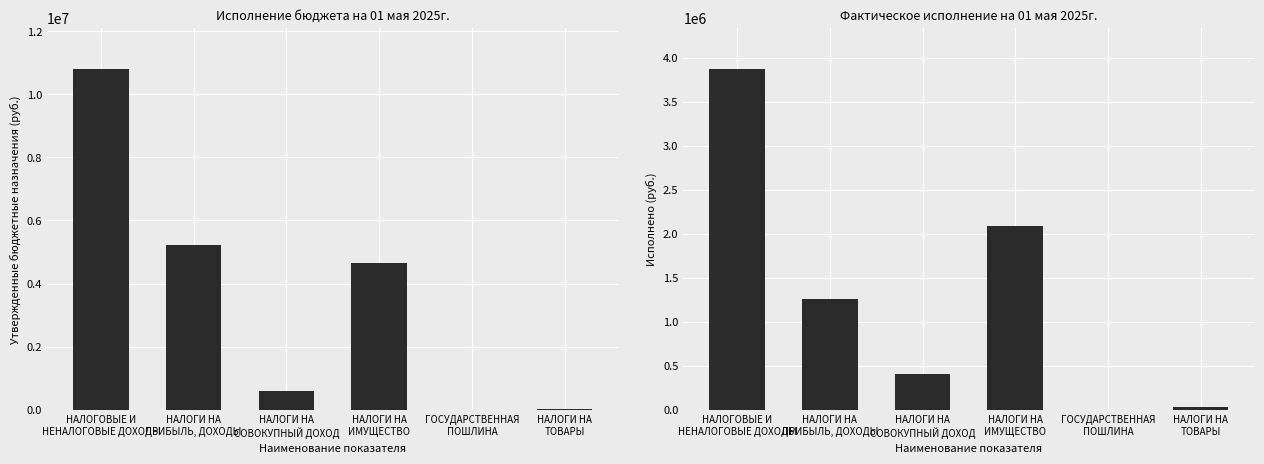

True or false: Исполнено has a value of 18691.9 at НАЛОГИ НА
ТОВАРЫ.

False